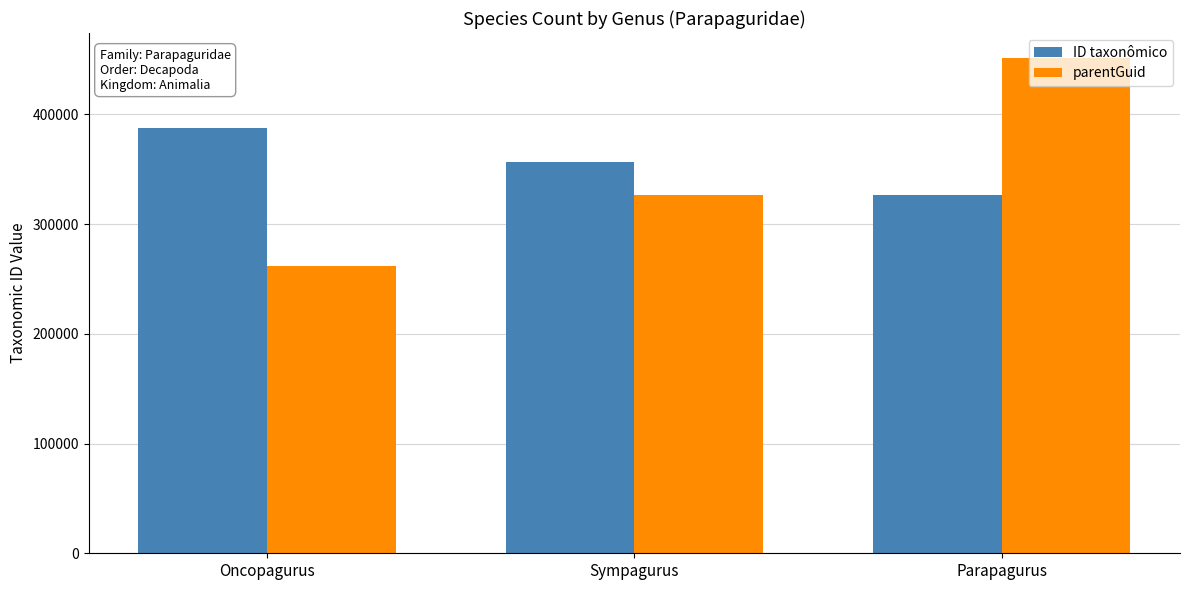

What position from the left is Sympagurus?

2